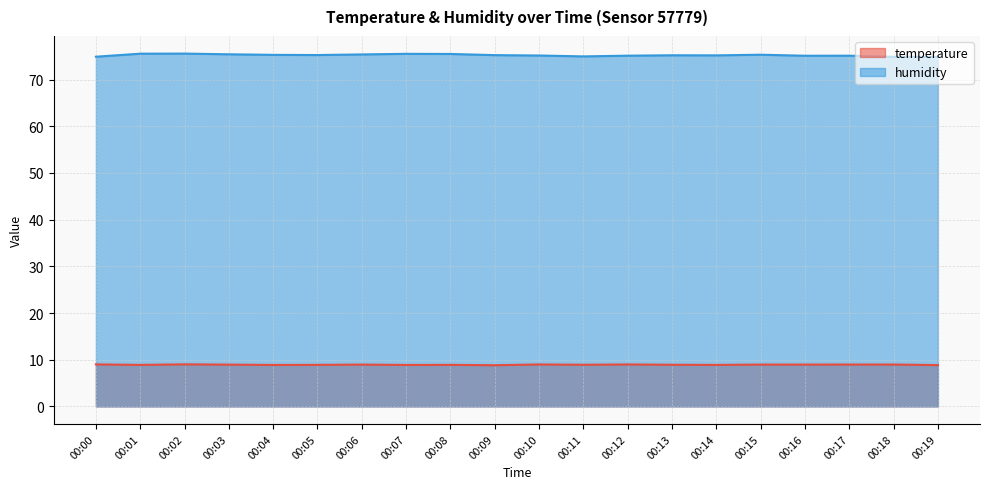

What is the total value across all series at 00:01?

84.5